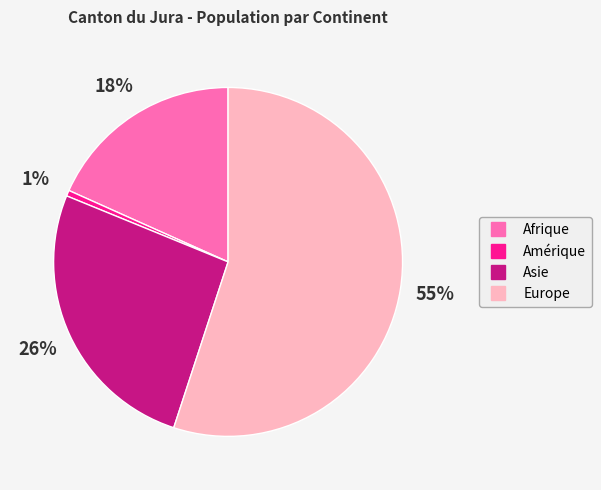

To the nearest percent, what is the average slice percentage?

25%